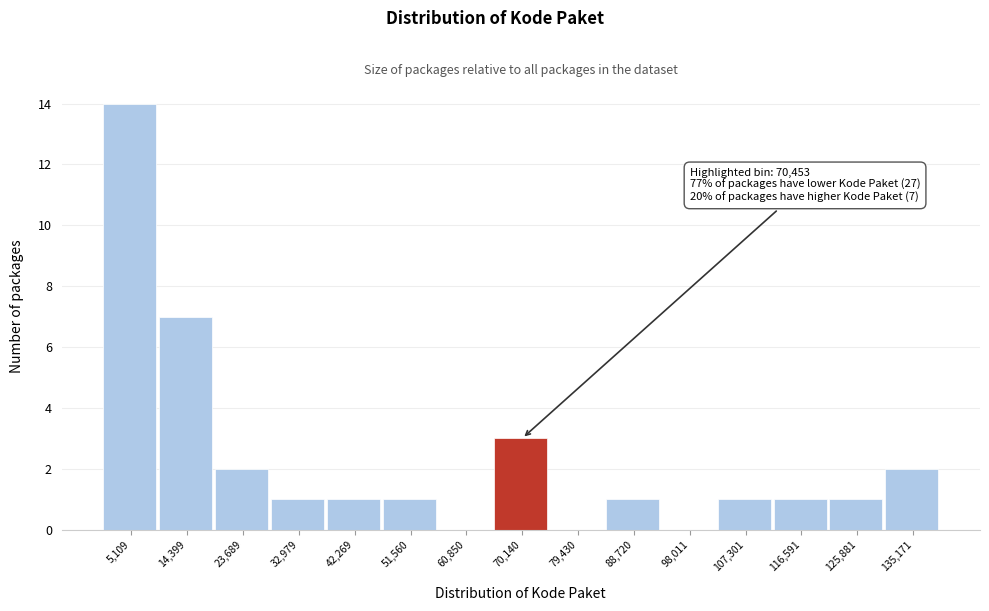

Over which range of the x-axis is the bar tallest?

0 to 10000